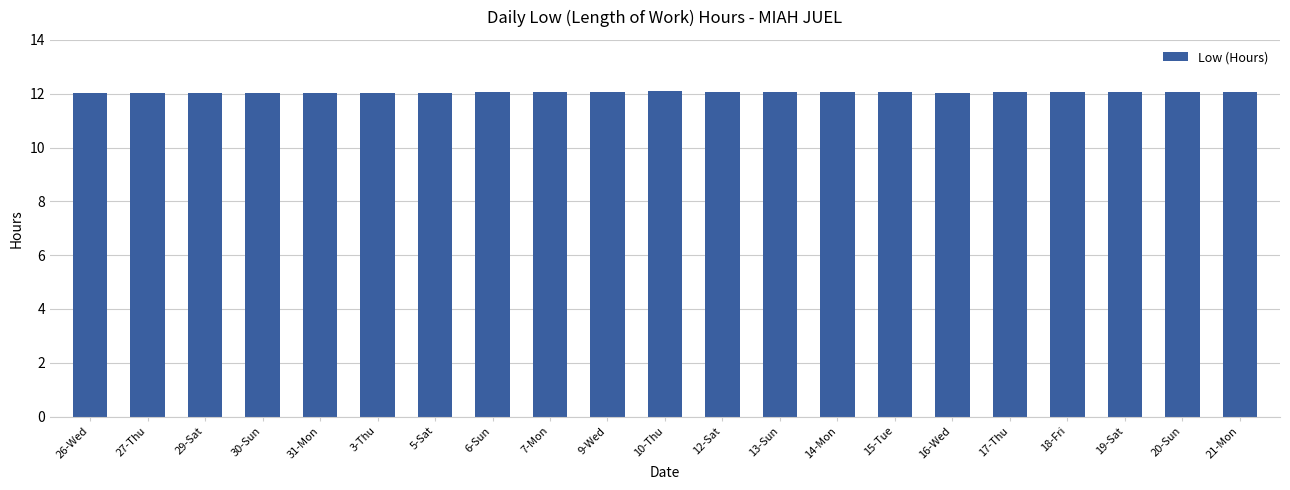

The value at 27-Thu is 12.0. True or false?

True